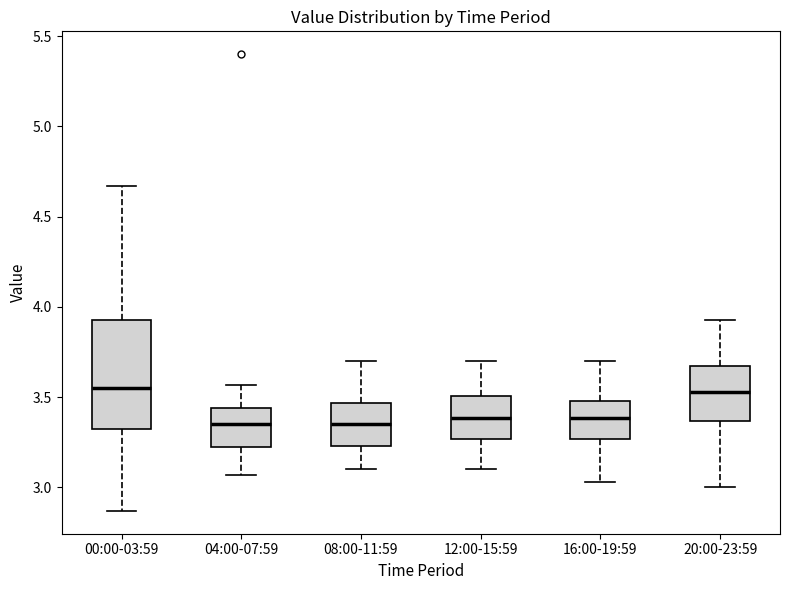

Which box is the tallest, from its lower edge to its upper edge?

00:00-03:59